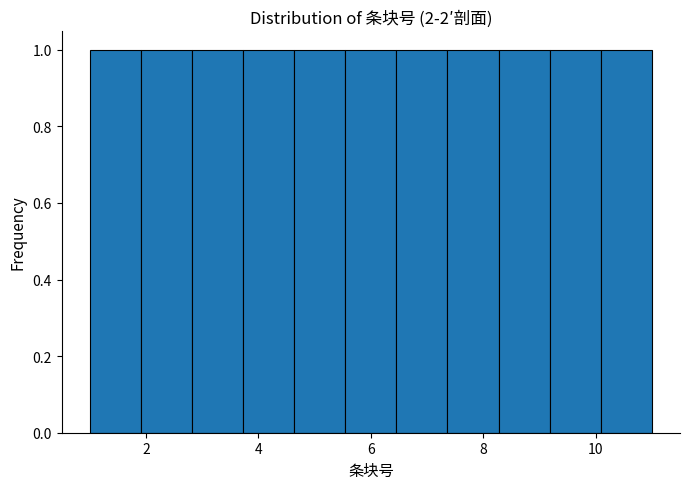

Reading left to right, list every bar in this chart as the range it spans on the x-axis followed by its height. Neither the bar edges nor the heights are printed on the chart, so give them approximately, as read against the axes.

1.0 to 2.0: 1
2.0 to 2.8: 1
2.8 to 3.8: 1
3.8 to 4.6: 1
4.6 to 5.6: 1
5.6 to 6.4: 1
6.4 to 7.4: 1
7.4 to 8.2: 1
8.2 to 9.2: 1
9.2 to 10.0: 1
10.0 to 11.0: 1